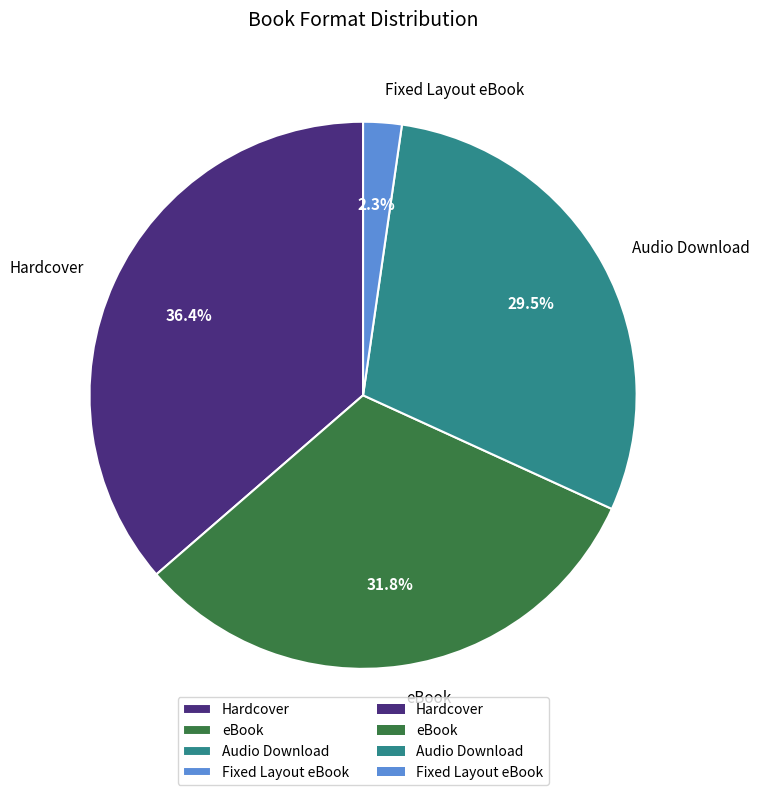

Which slice is the smallest?

Fixed Layout eBook